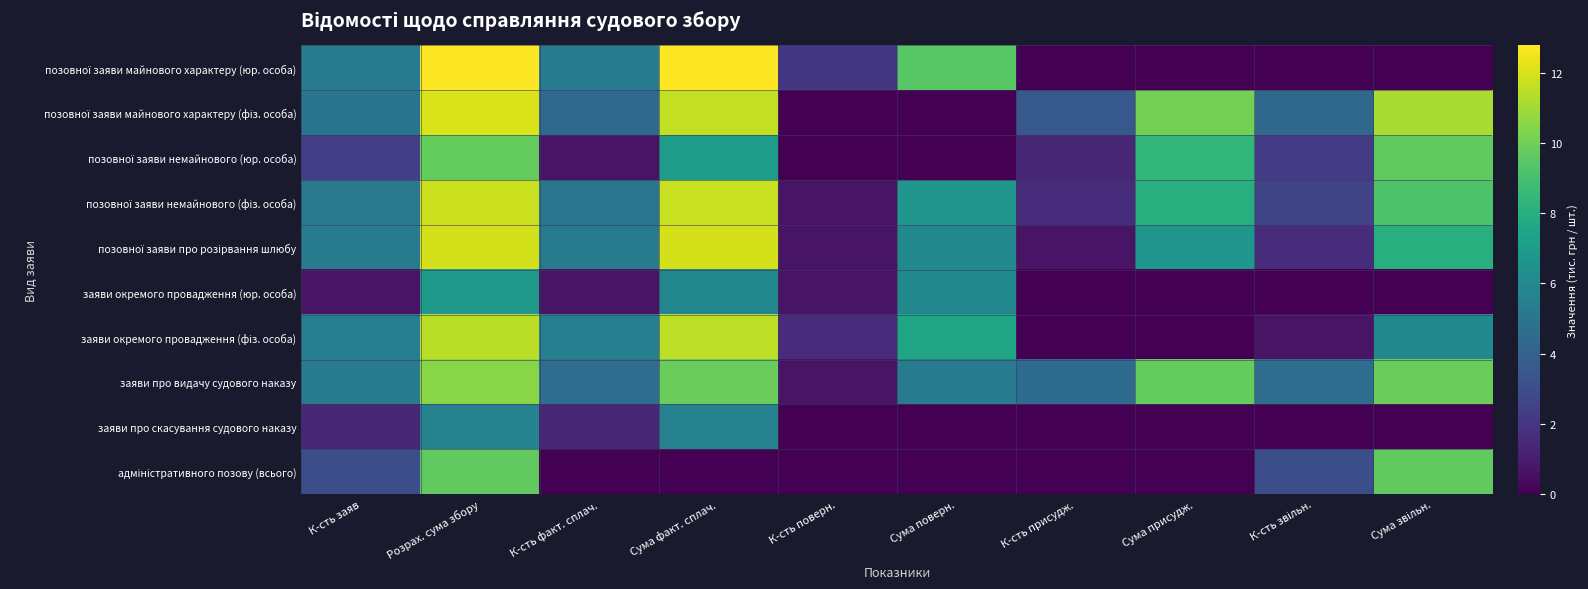

What is the difference between the highest and lowest values at Сума поверн.?

9.5